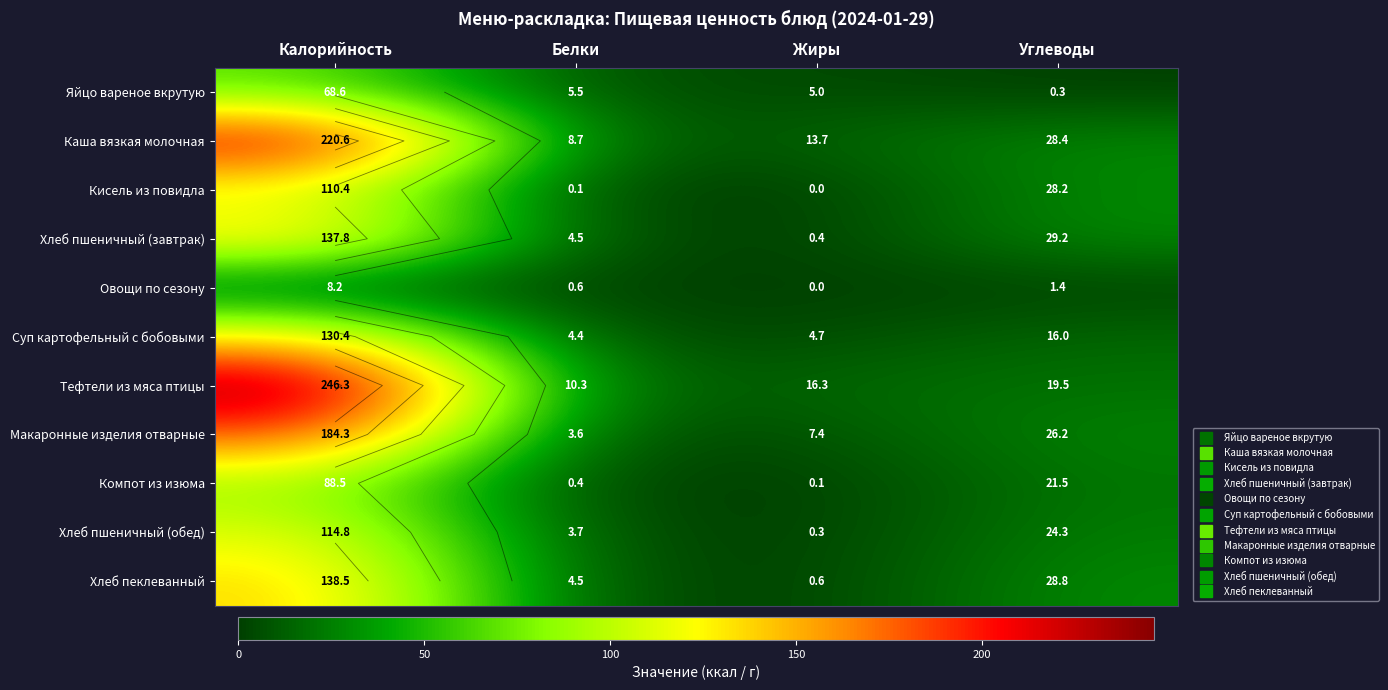

How many values in the Хлеб пшеничный (обед) series are below 24?

2